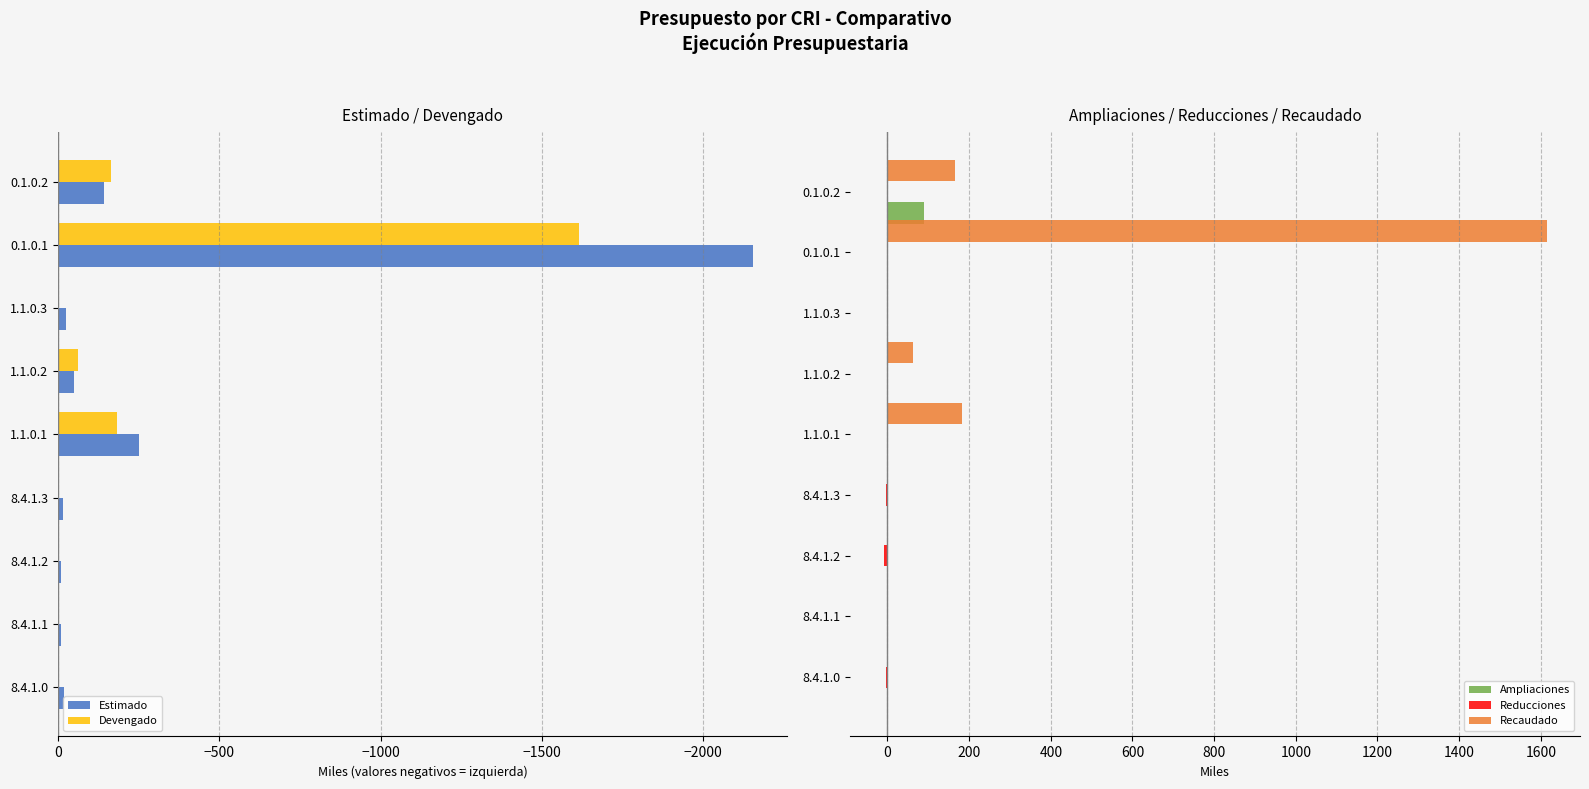

At which label does Recaudado reach its peak?

0.1.0.1